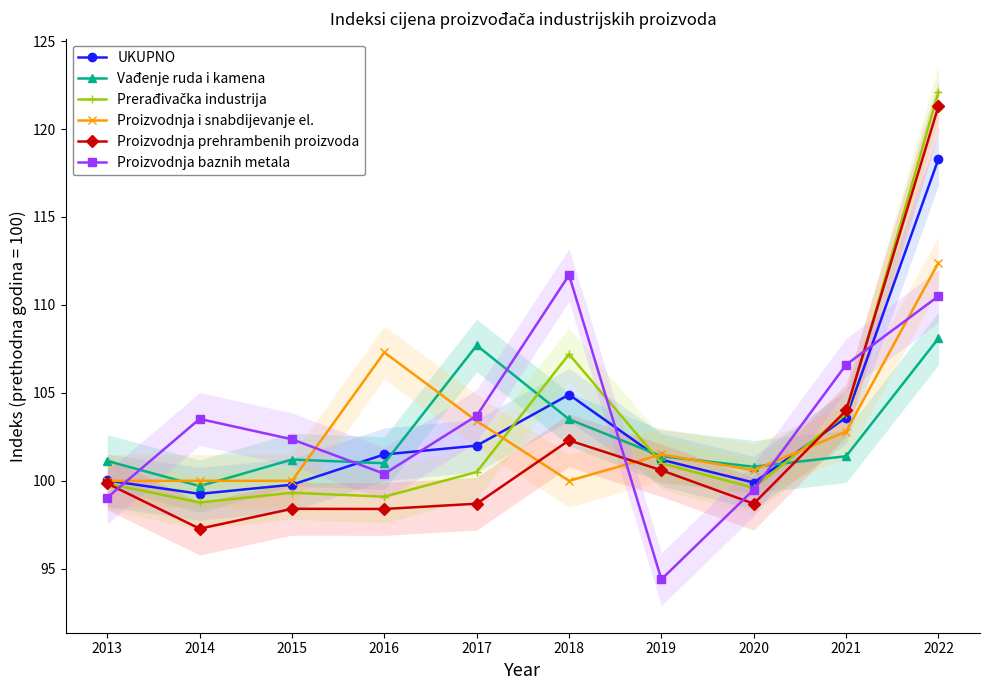

How many values in the Vađenje ruda i kamena series are below 101?

2